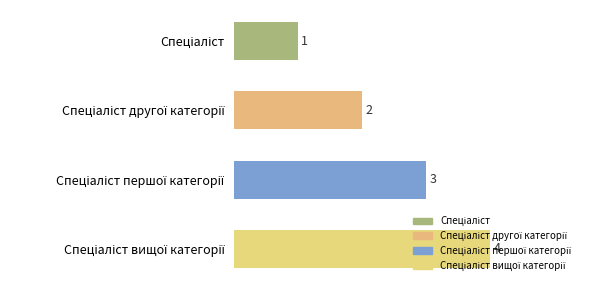

What is the value of the 1st bar from the top?

1